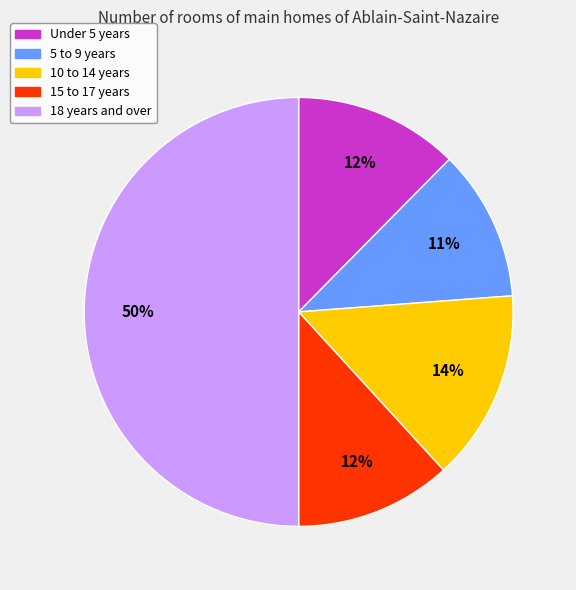

Which slice is the largest?

18 years and over